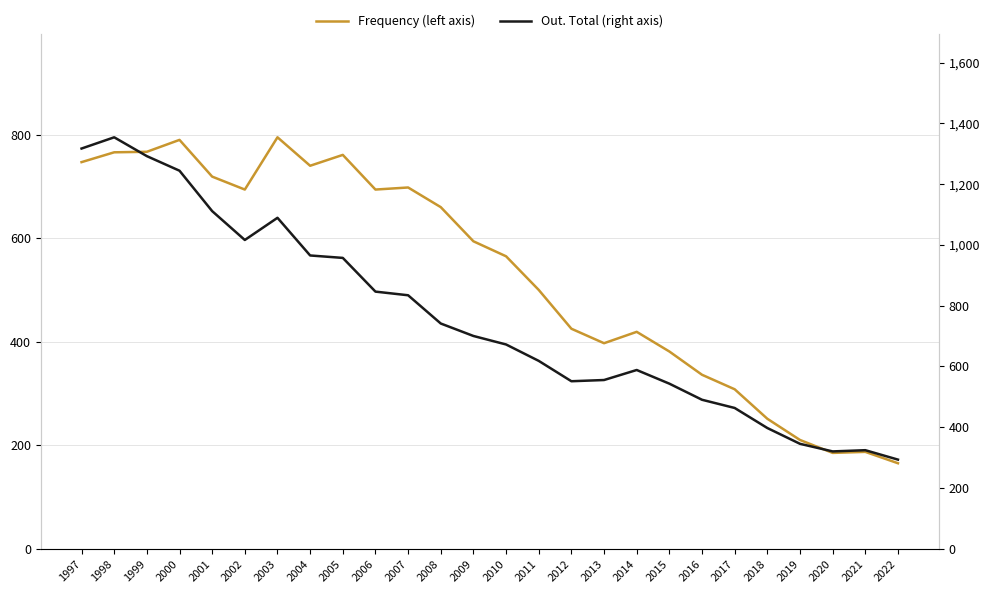

What is the difference between the highest and lowest values at 2011?

118